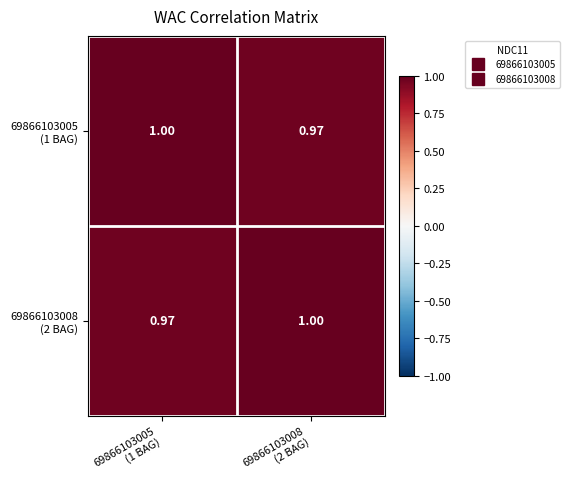

Which has a higher value, 69866103005
(1 BAG) or 69866103008
(2 BAG)?

69866103005
(1 BAG)